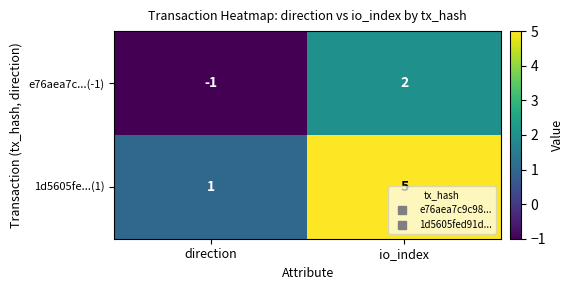

What is the smallest value displayed?

-1